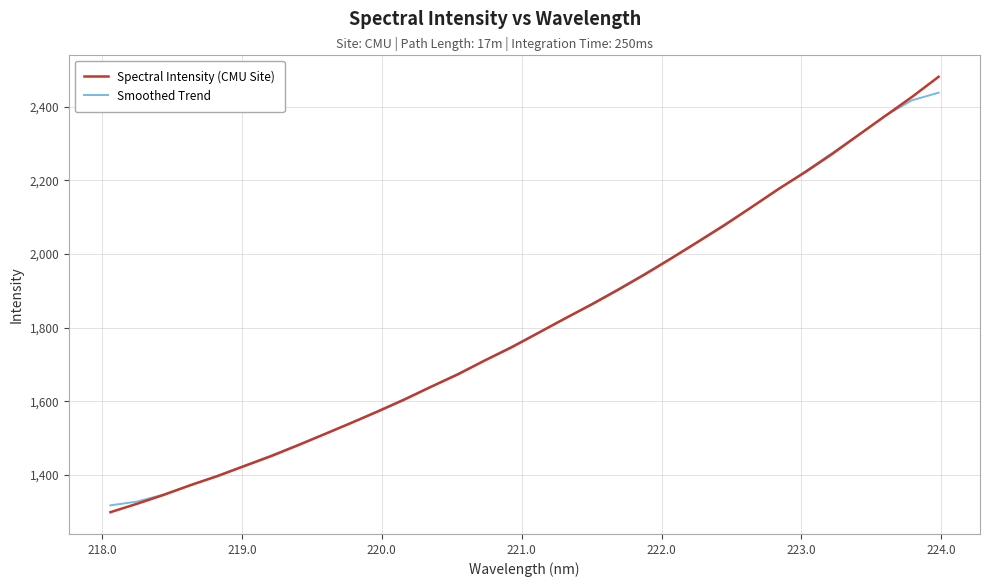

What is the maximum value shown in the chart?

2481.6